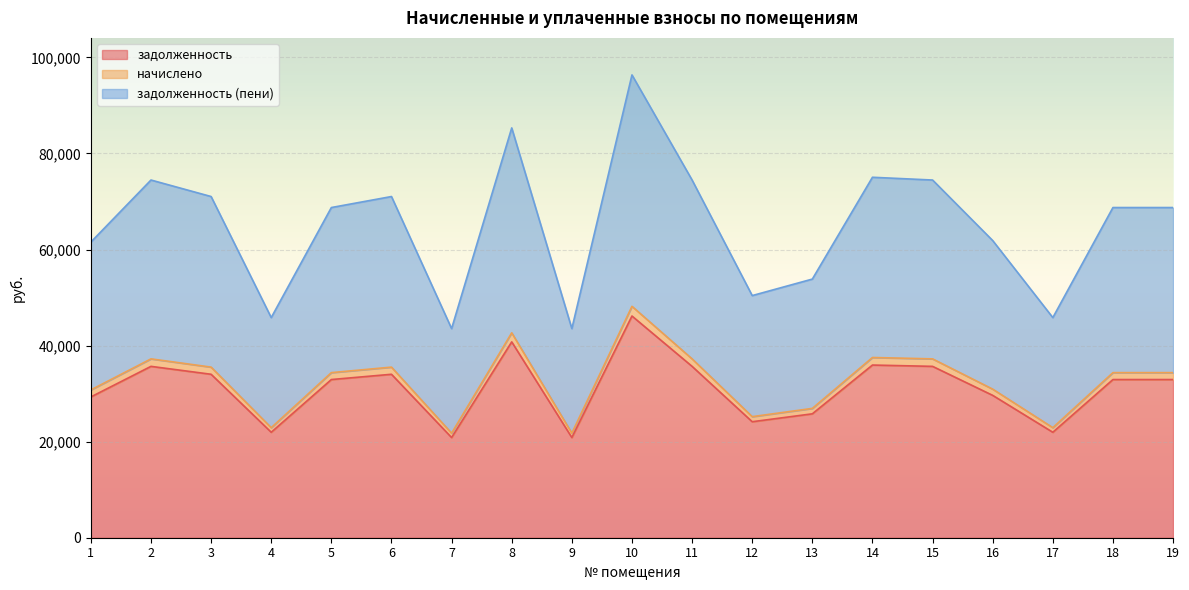

Between 14 and 16, which series saw the biggest shift?

задолженность (пени)